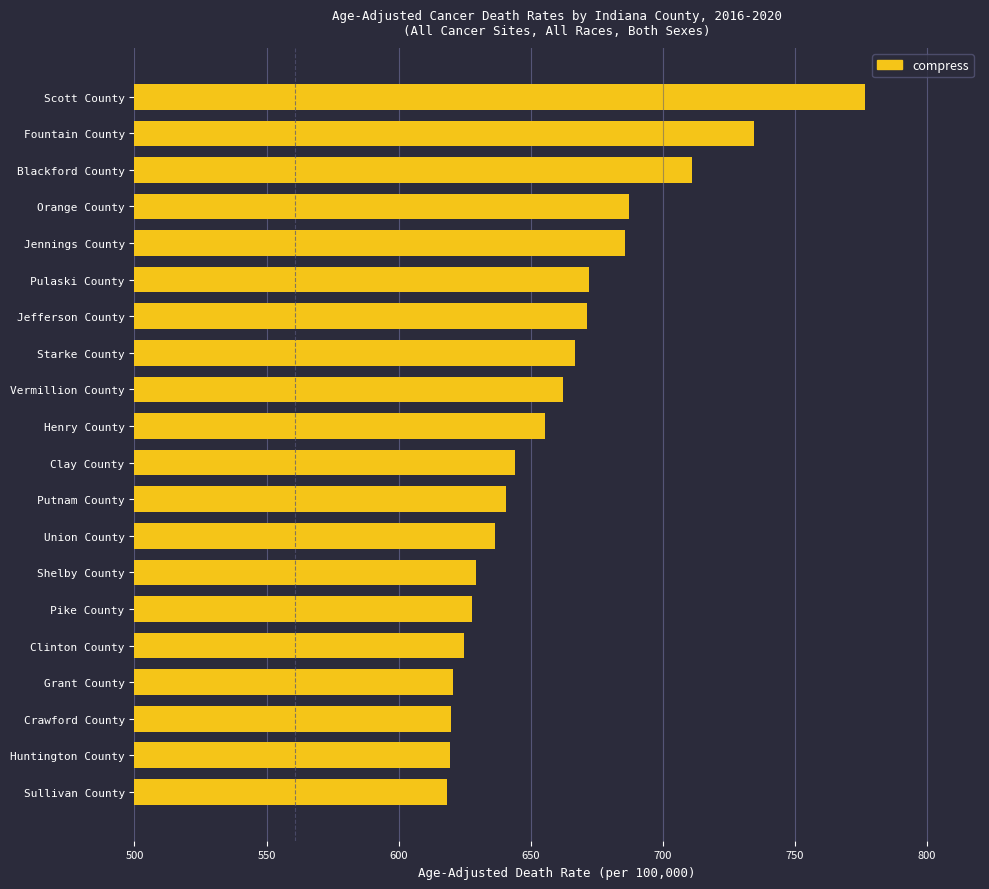

What is the smallest value displayed?

618.4